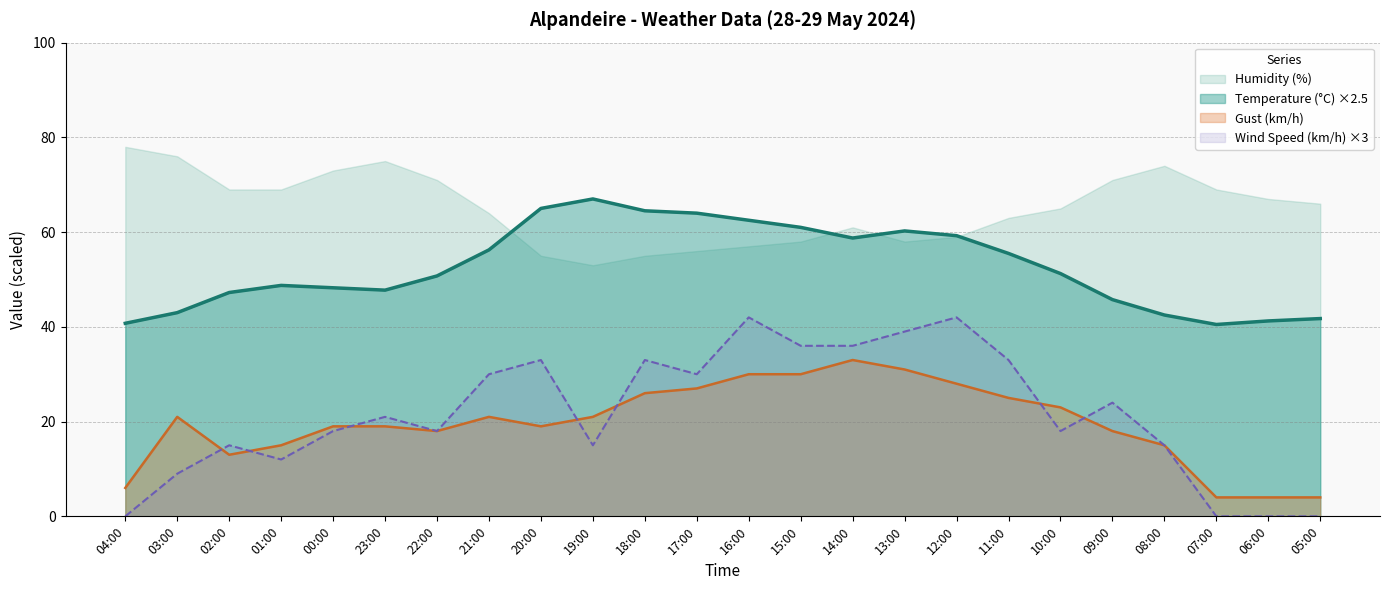

What is the value of the Temperature (°C) point at the 3rd from the left?

47.2